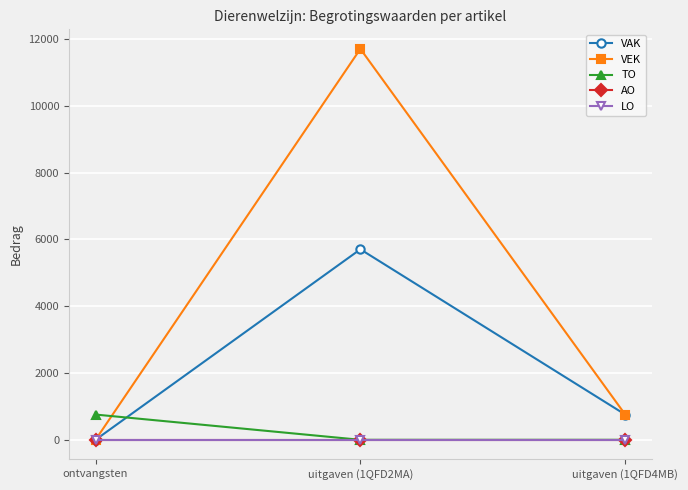

True or false: LO has a value of 0 at ontvangsten.

True